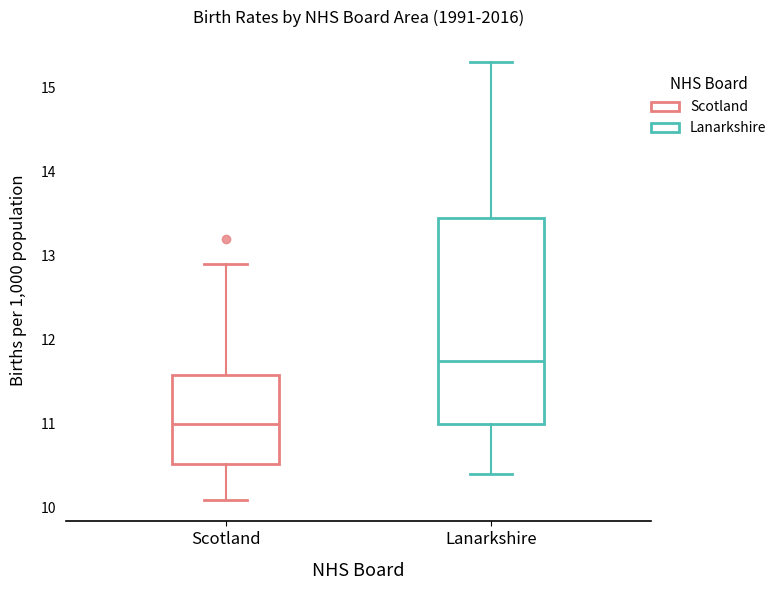

Where does the median line of the box for Lanarkshire sit on the y-axis? The values are not printed on the chart, so give them approximately, as read against the axis.

11.8